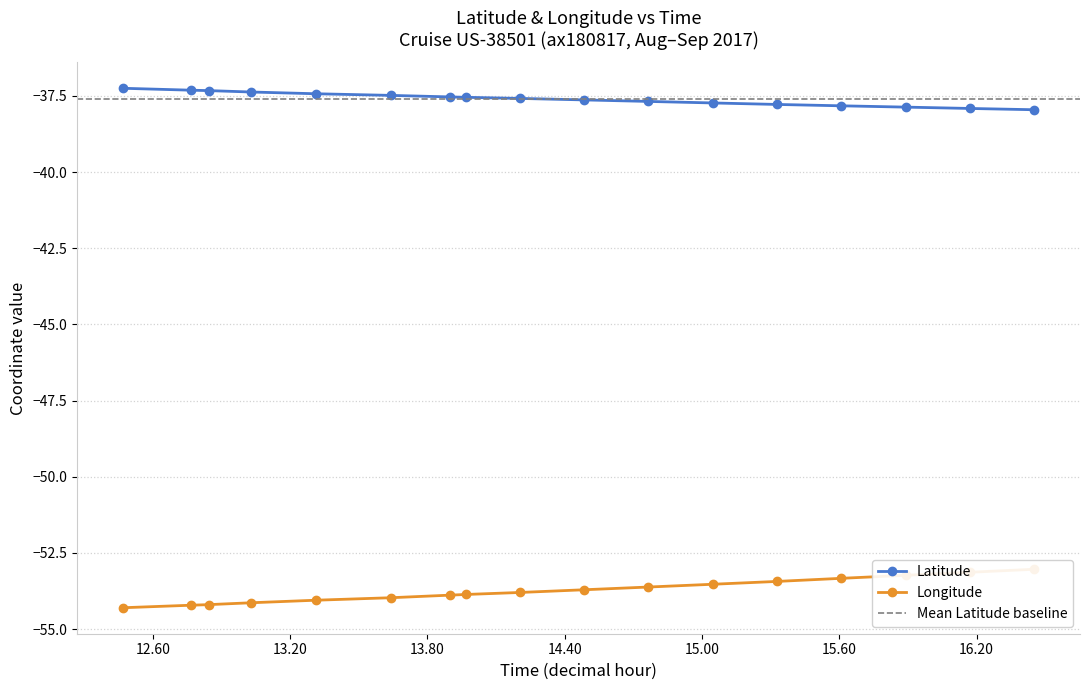

Where is Longitude nearest to the value -53?

16.453